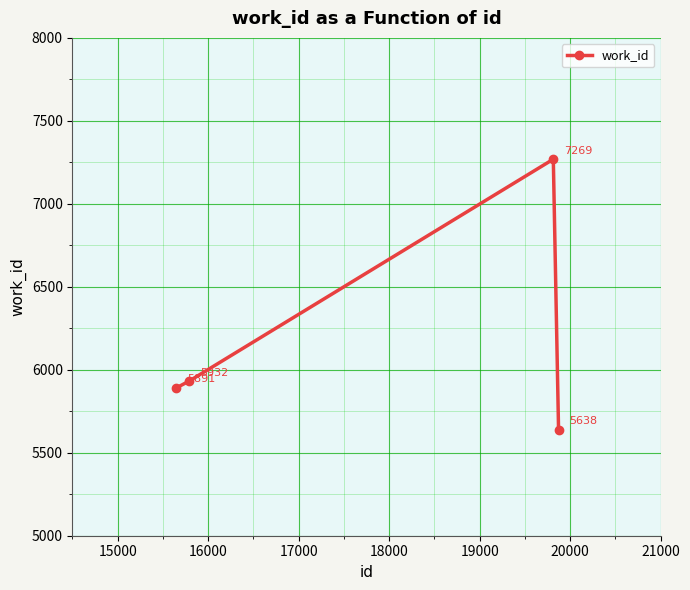

What is the smallest value displayed?

5638